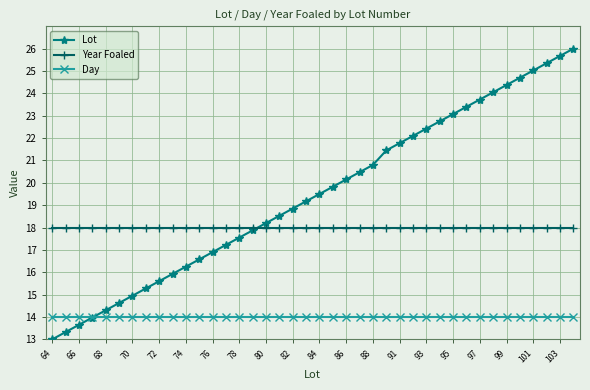

Which series has the largest total across all categories?

Lot